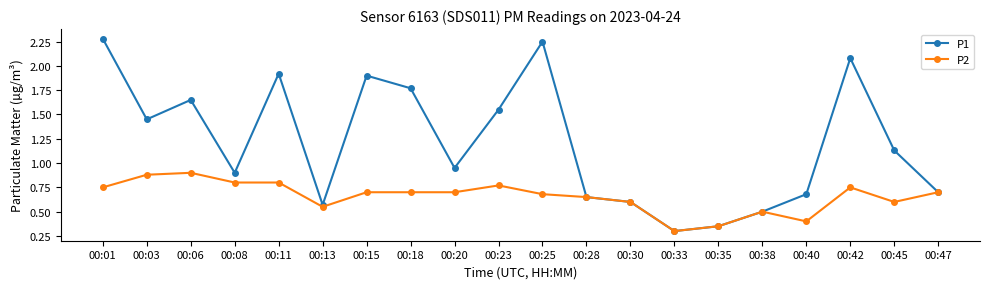

Where does the P1 series first go above 1?

00:01